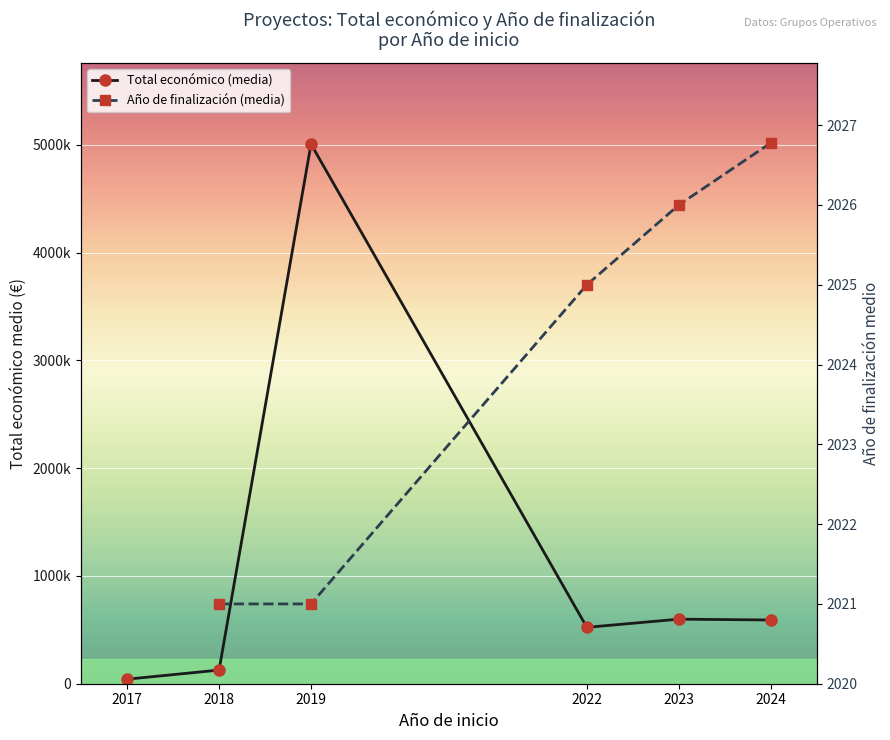

The Año de finalización (media) series shows 2026.8 at 2024. True or false?

True